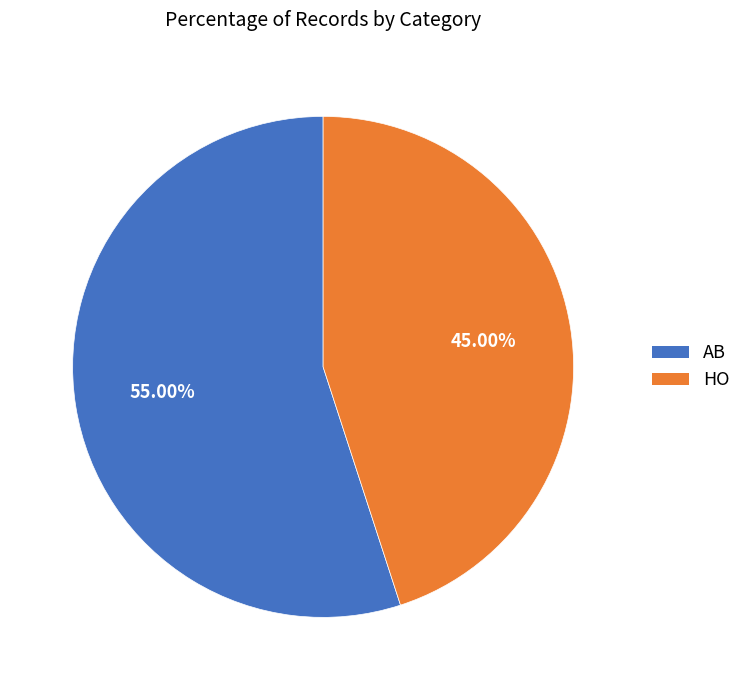

What is the majority slice?

AB